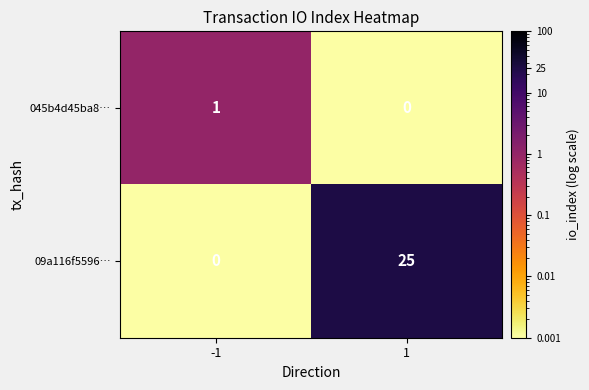

True or false: 045b4d45ba8… has a value of 0 at 1.

True